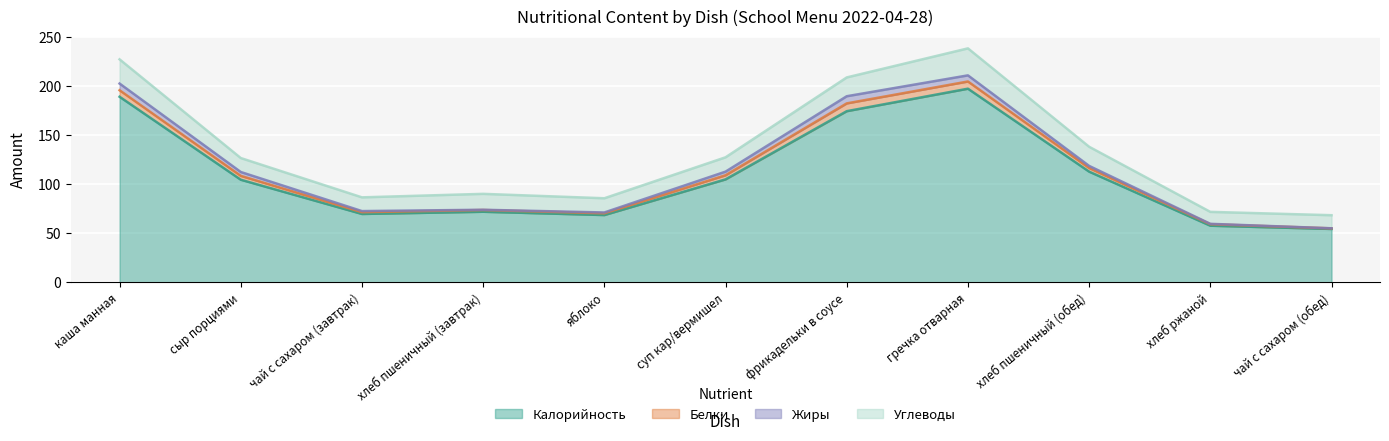

What is the value of the Жиры point at the 6th from the left?

2.5